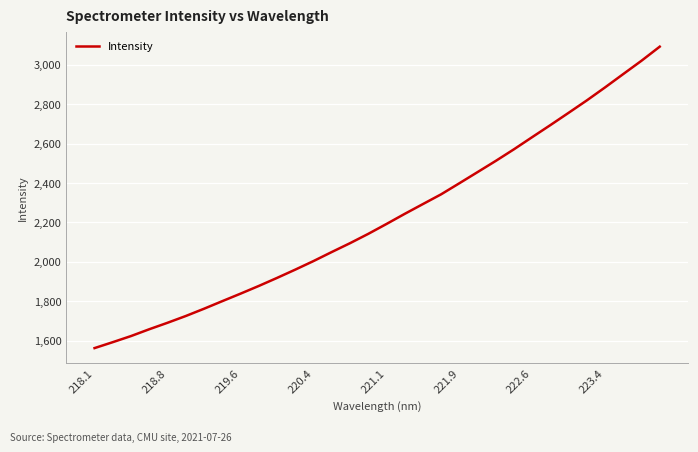

What is the difference between the maximum and minimum values?

1529.7